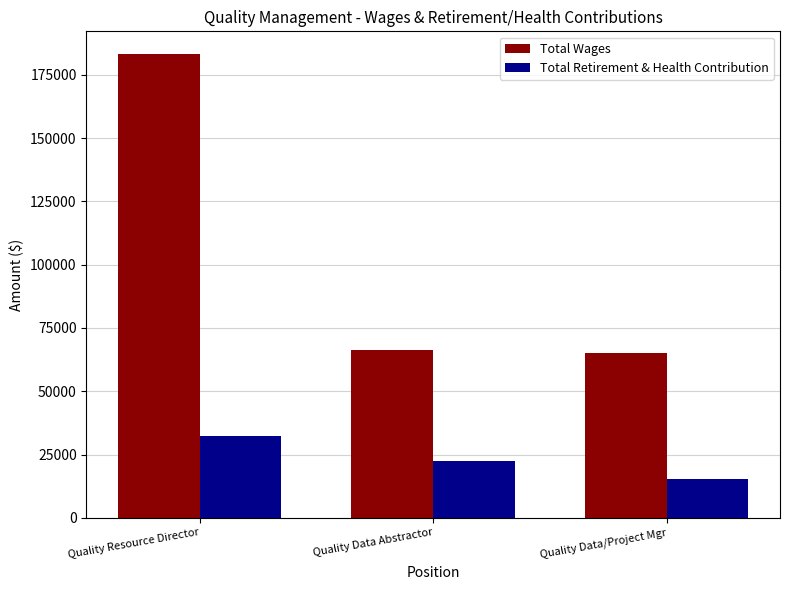

What is the approximate value of Total Retirement & Health Contribution at Quality Data/Project Mgr?

15535